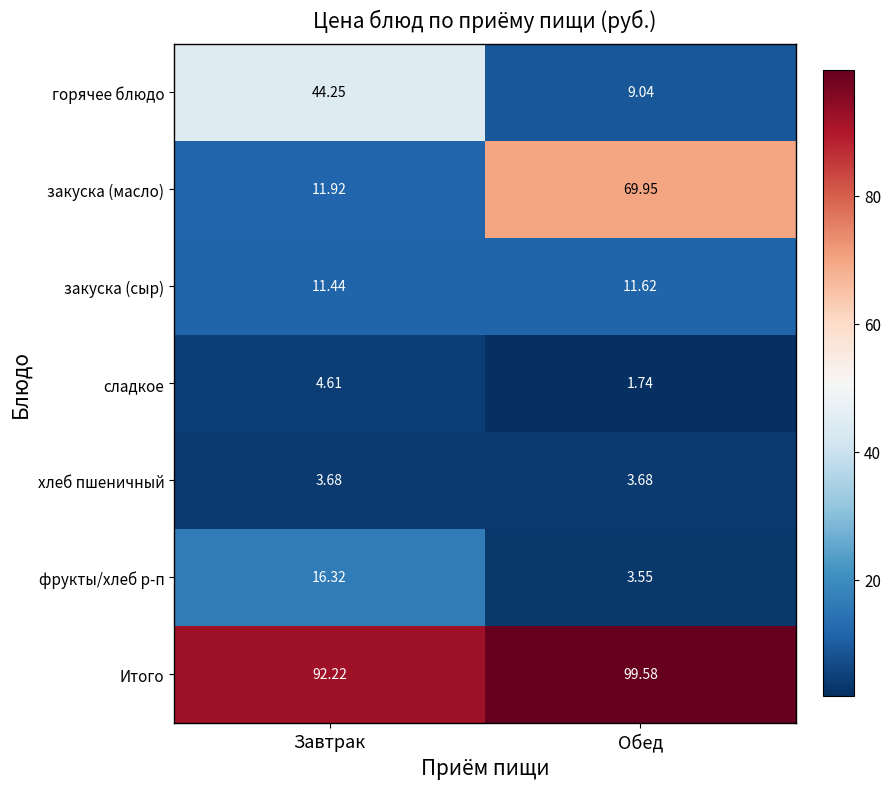

Which series changed the most between Завтрак and Обед?

закуска (масло)